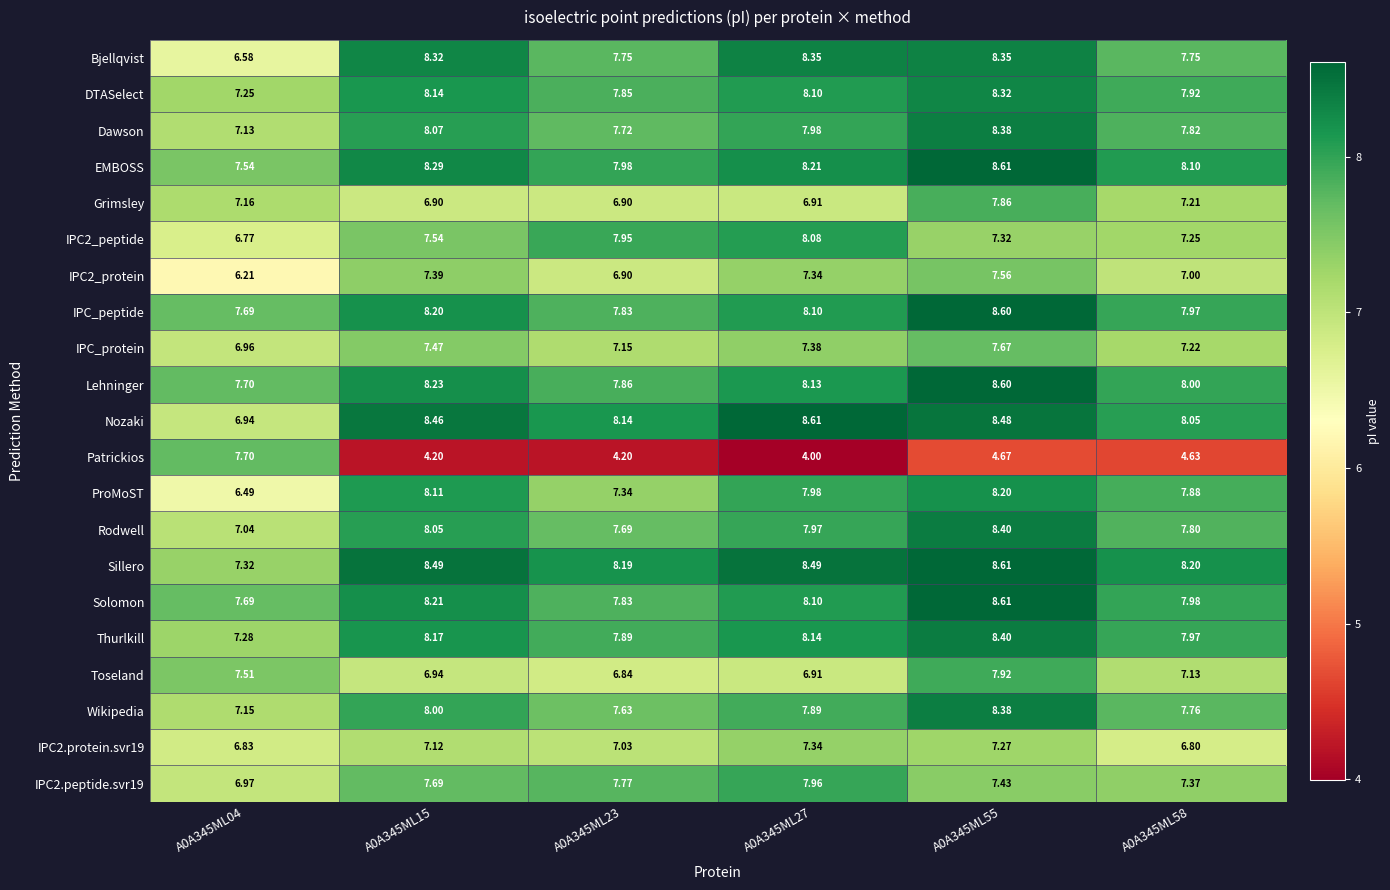

Which series has the largest total across all categories?

Sillero